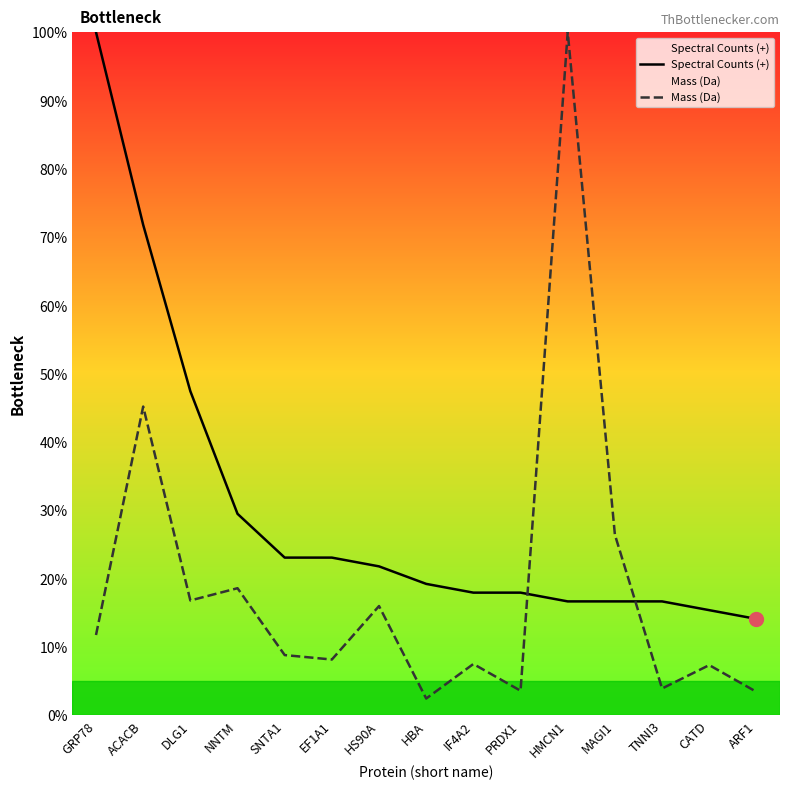

What is the difference between the Spectral Counts (+) values at SNTA1 and ACACB?

48.7